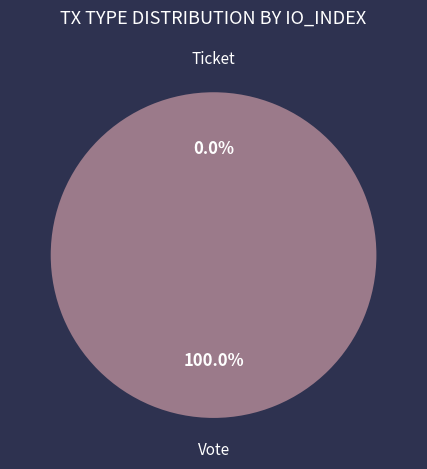

Which slice represents more than half of the pie?

Vote